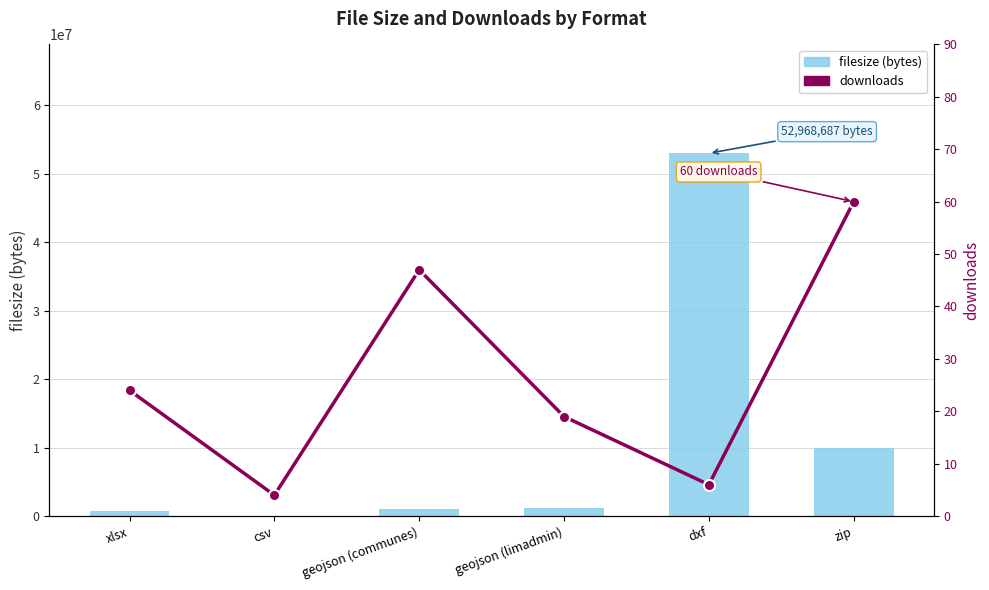

Between xlsx and zip, which is larger?

zip